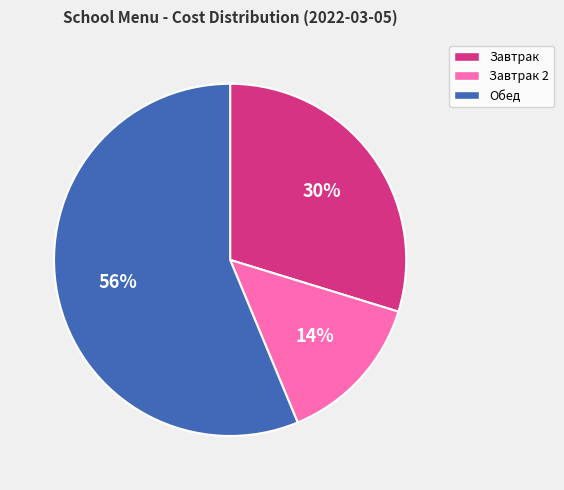

Which slice is the smallest?

Завтрак 2